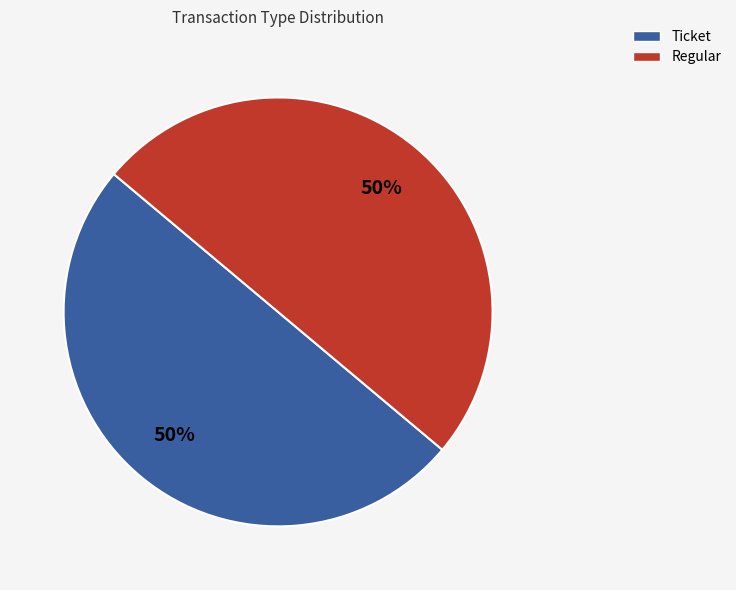

To the nearest percent, what is the average slice percentage?

50%